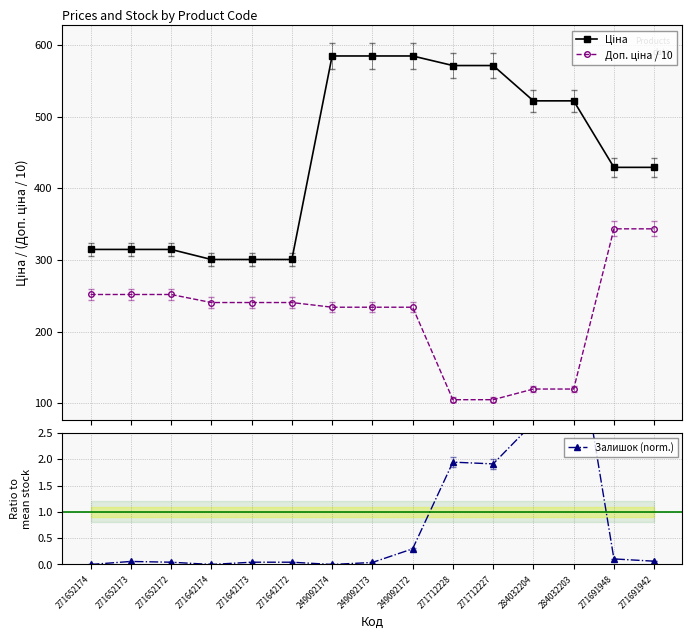

At 271652174, list the series in order from largest to smallest.

Ціна, Доп. ціна / 10, Залишок (norm.)